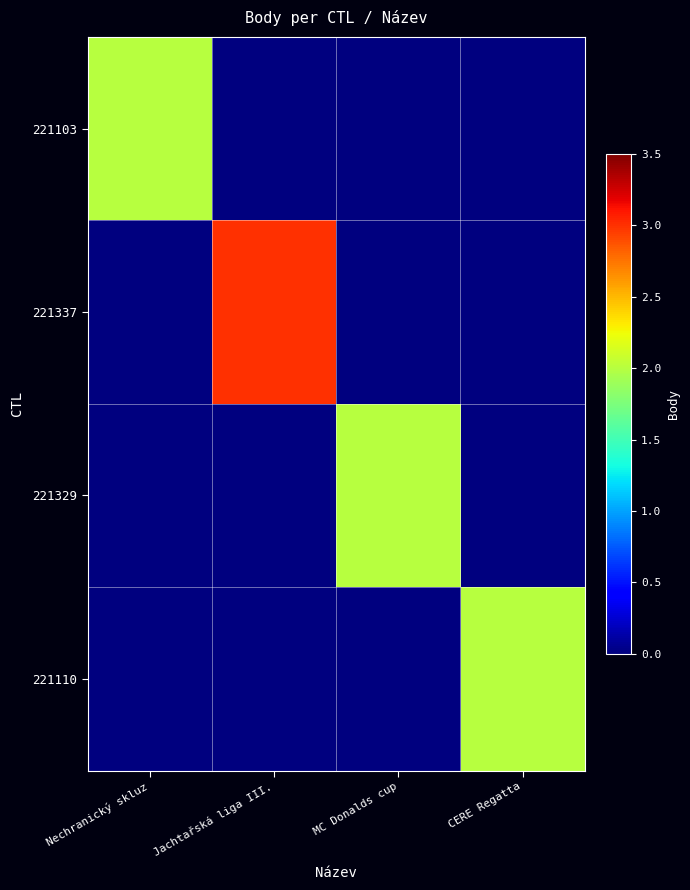

At how many categories does at least one series exceed 2?

1